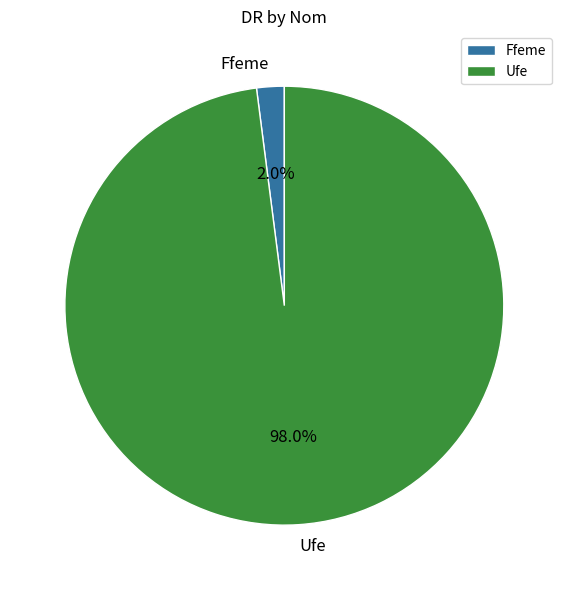

To the nearest percent, what is the difference between the largest and smallest slice percentages?

96%